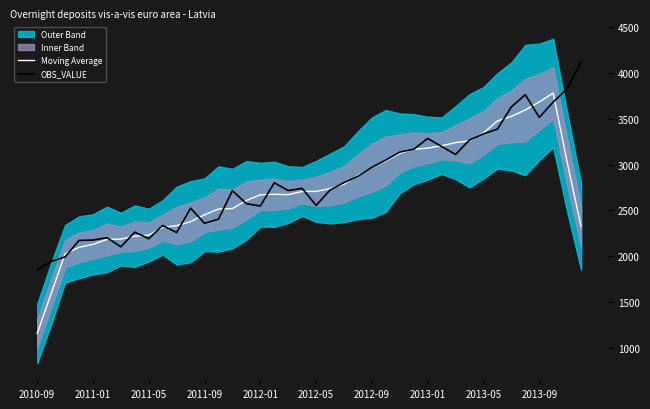

Reading right to left, transcribe all the data shown in this chart.

Moving Average: 2325.4	3028.6	3781.2	3683.8	3595.8	3526.4	3477.0	3346.6	3260.2	3240.0	3206.4	3180.0	3167.8	3122.4	3040.0	2967.2	2884.4	2785.4	2739.4	2708.0	2707.6	2672.8	2676.6	2671.6	2609.2	2520.8	2516.0	2453.0	2377.0	2334.4	2315.0	2230.8	2219.6	2187.8	2184.0	2130.0	2098.0	2027.4	1592.0	1157.4
OBS_VALUE: 4117.0	3827.0	3683.0	3516.0	3763.0	3630.0	3387.0	3336.0	3269.0	3111.0	3198.0	3286.0	3168.0	3137.0	3050.0	2971.0	2874.0	2804.0	2723.0	2555.0	2741.0	2717.0	2802.0	2549.0	2574.0	2716.0	2405.0	2360.0	2525.0	2259.0	2336.0	2192.0	2263.0	2104.0	2203.0	2177.0	2173.0	1993.0	1944.0	1850.0